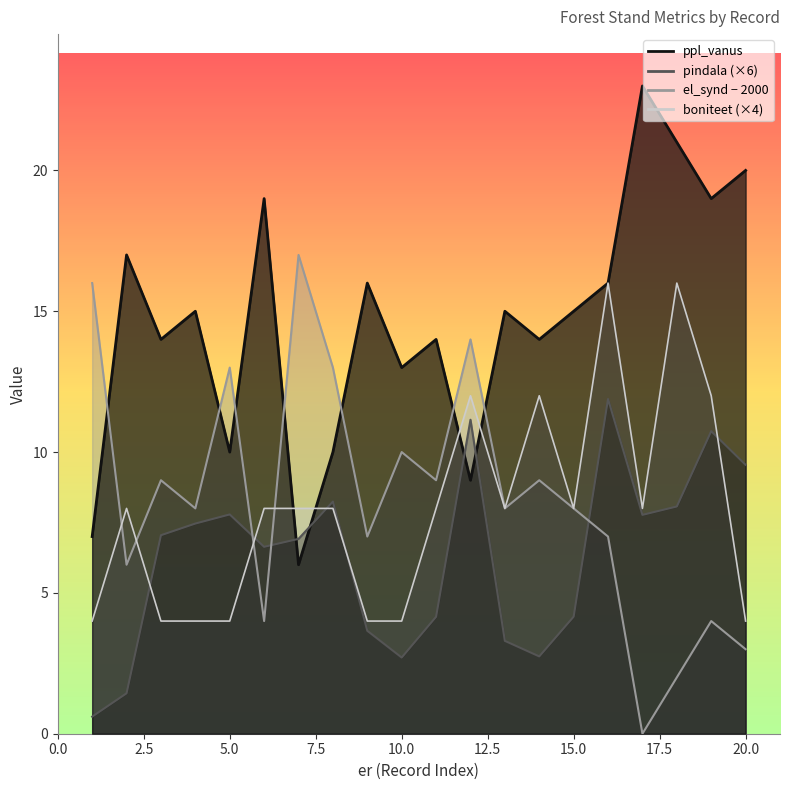

At 19, list the series in order from smallest to largest.

ppl_vanus, pindala, boniteet, el_synd